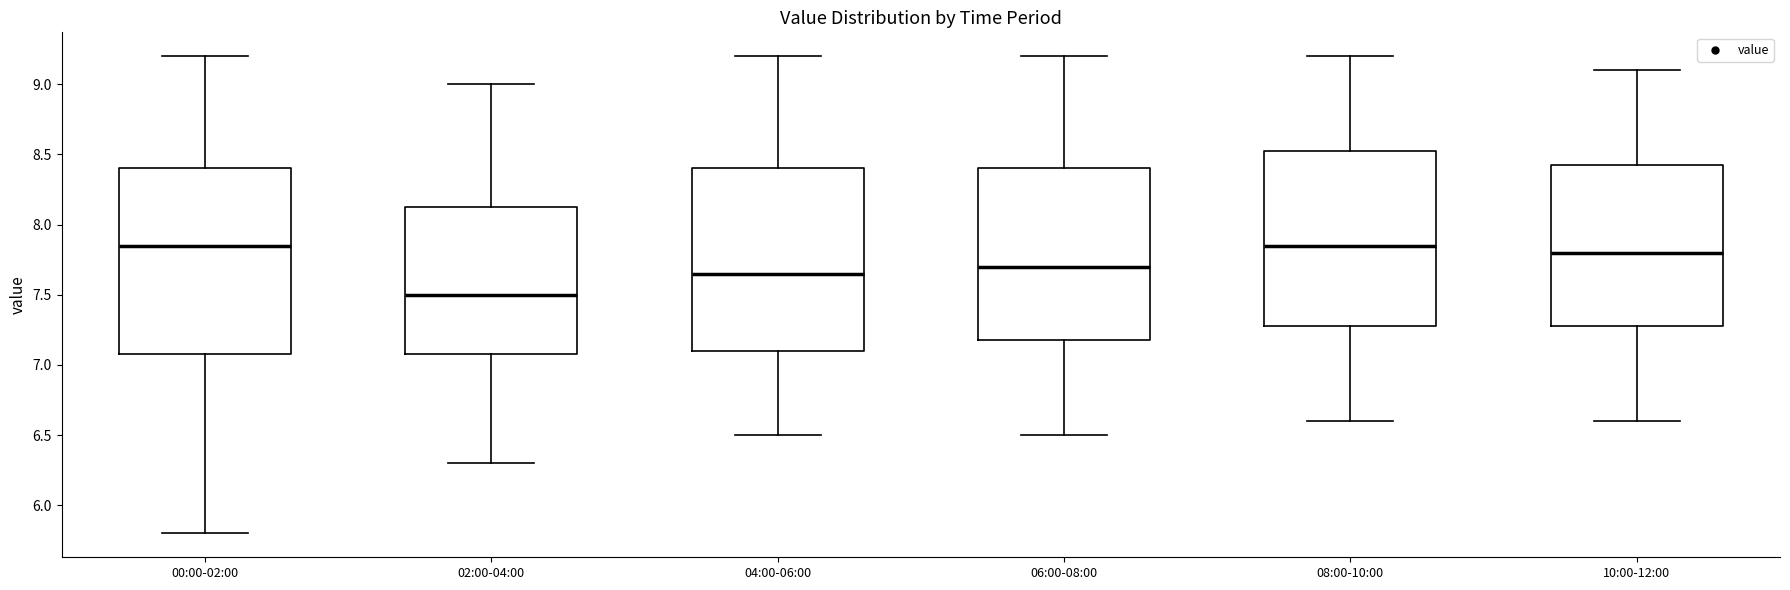

Where is the lower edge of the box for 04:00-06:00 on the y-axis? The values are not printed on the chart, so give them approximately, as read against the axis.

7.10